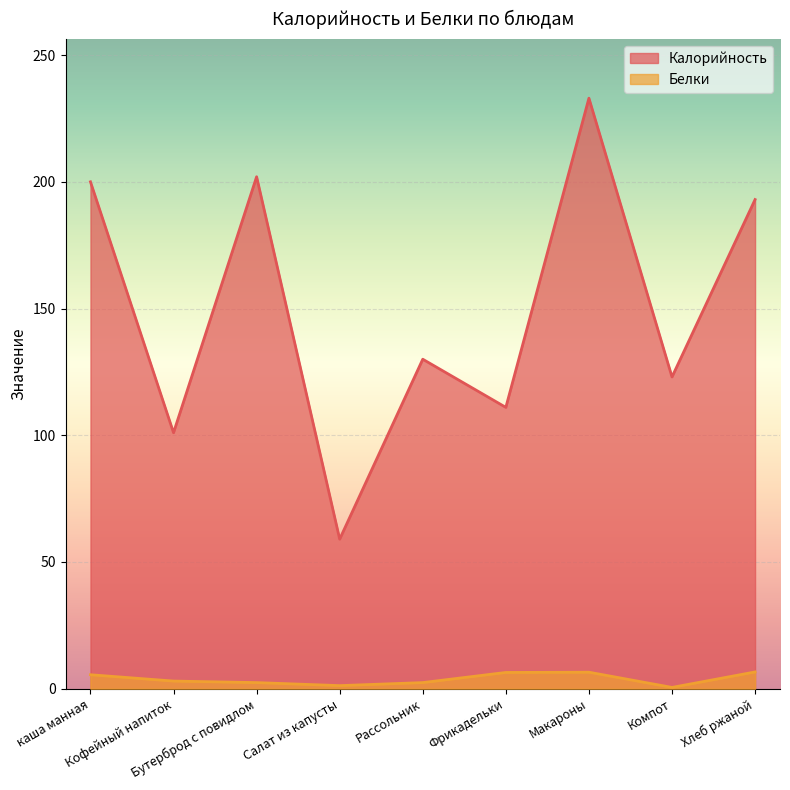

How many lines are shown in the chart?

2